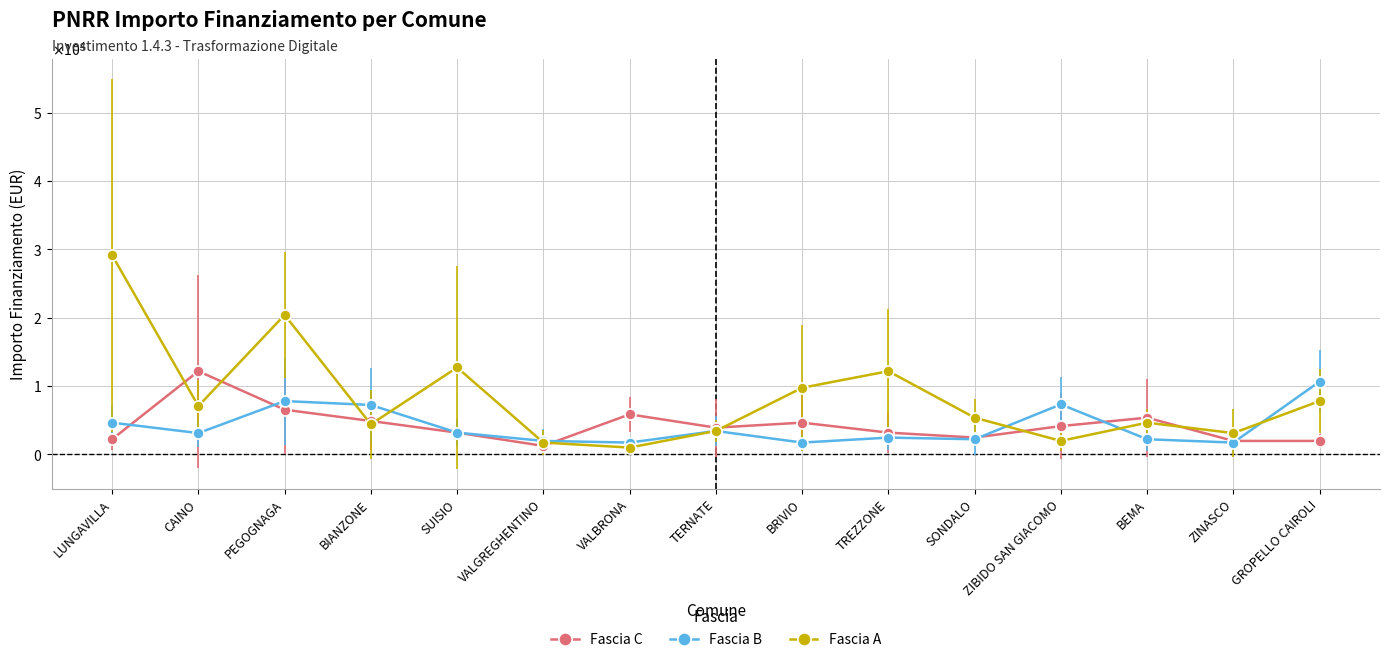

How many times do Fascia B and Fascia C cross each other?

6